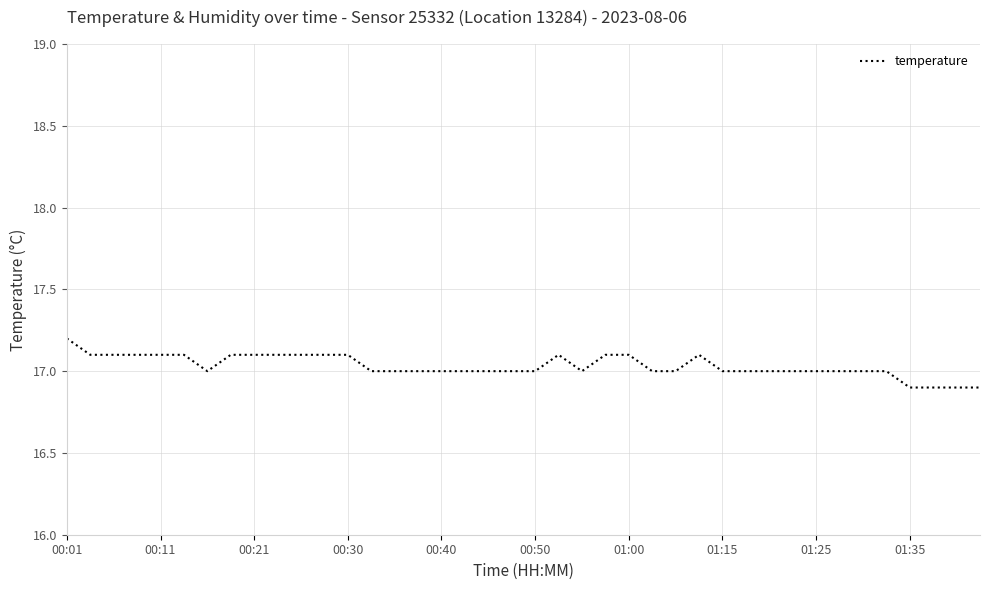

What is the smallest value displayed?

16.9